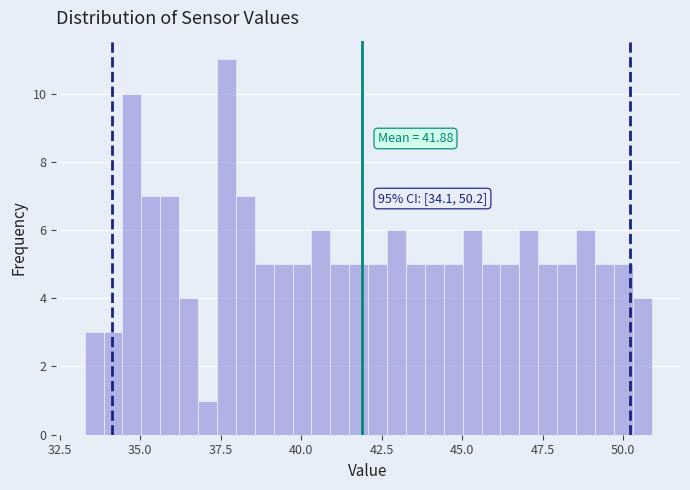

Around what value on the x-axis is the tallest bar? Give the approximate position of its centre, as read against the axis.

37.5